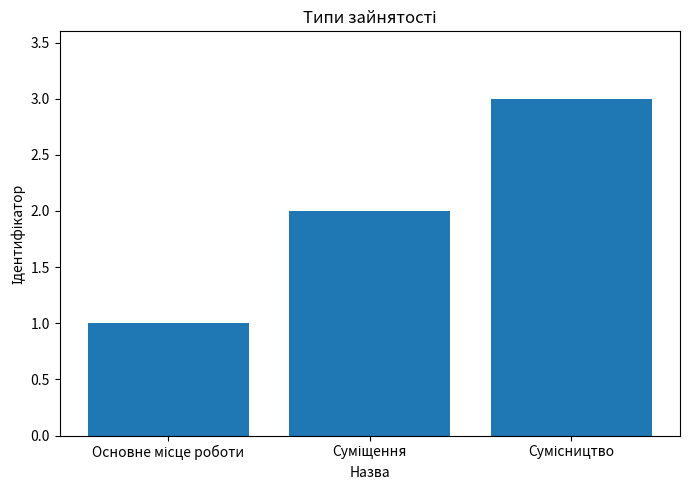

What is the greatest value displayed?

3